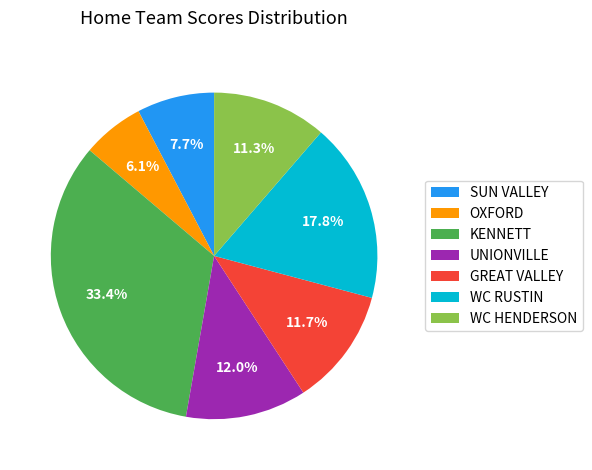

How many segments does this pie chart have?

7